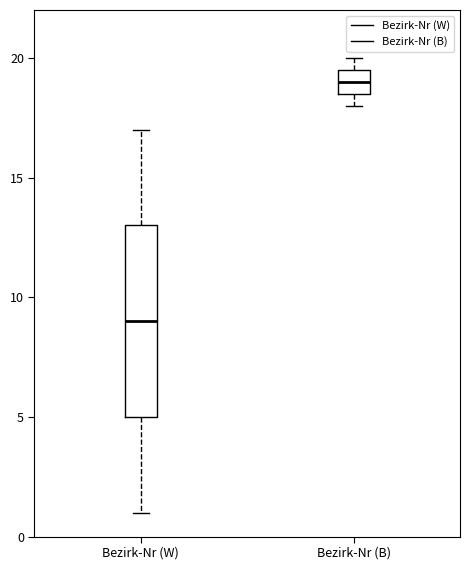

Reading left to right, transcribe this box plot: for each box, give where its median line is, the range the box spans, and where its two whiskers end, as read against the y-axis. The values are not printed on the chart, so give them approximately, as read against the axis.

Bezirk-Nr (W): median 9.0, box 5.0 to 13.0, whiskers 1.0 to 17.0
Bezirk-Nr (B): median 19.0, box 18.5 to 19.5, whiskers 18.0 to 20.0